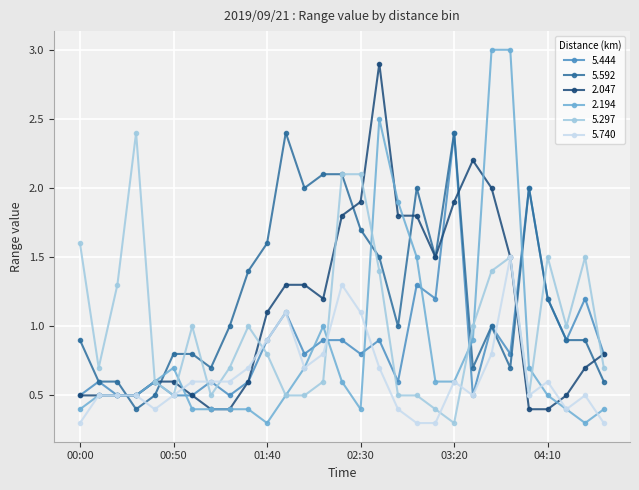

What is the maximum value for 2.194?

3.0